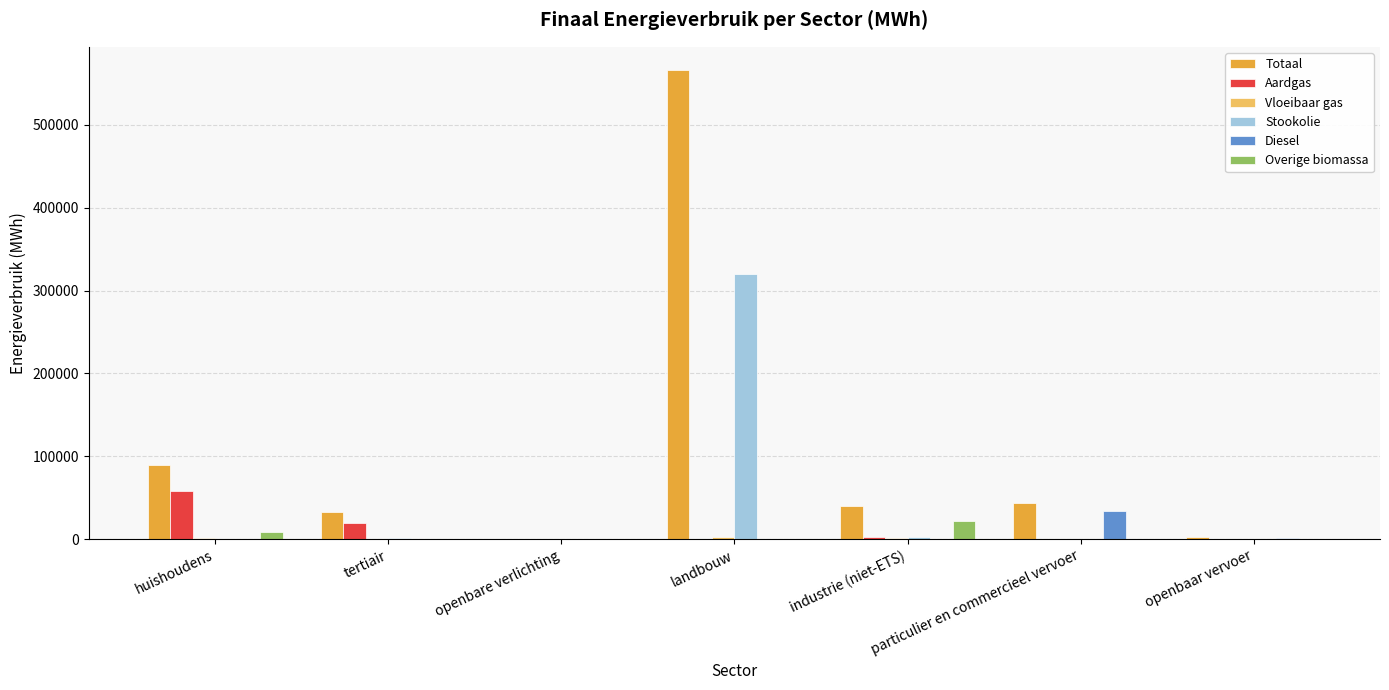

Which series changed the most between openbare verlichting and landbouw?

Totaal